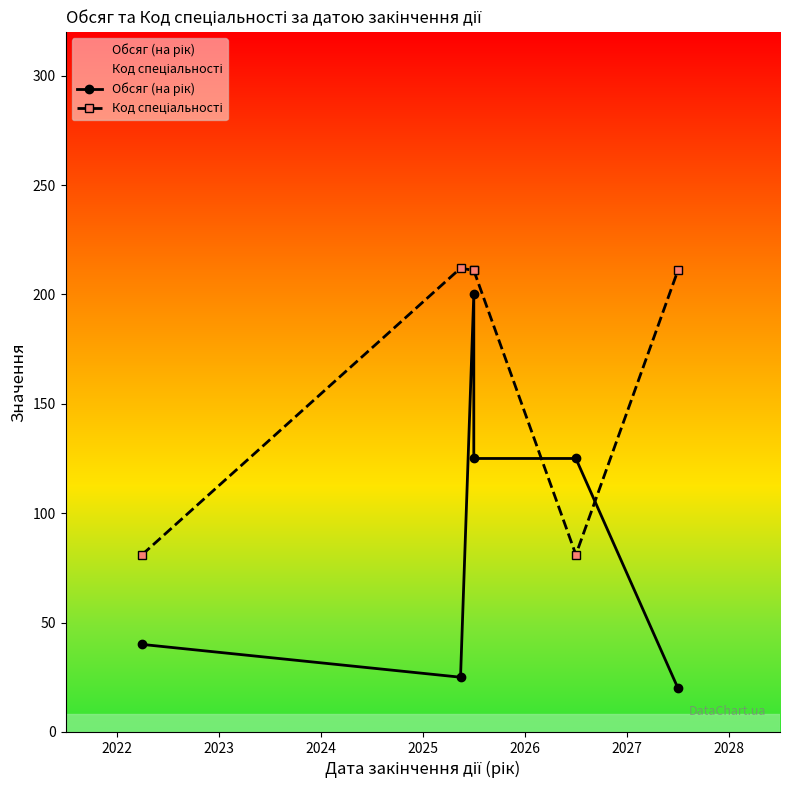

True or false: Обсяг (на рік) has a value of 165 at 2024.

False